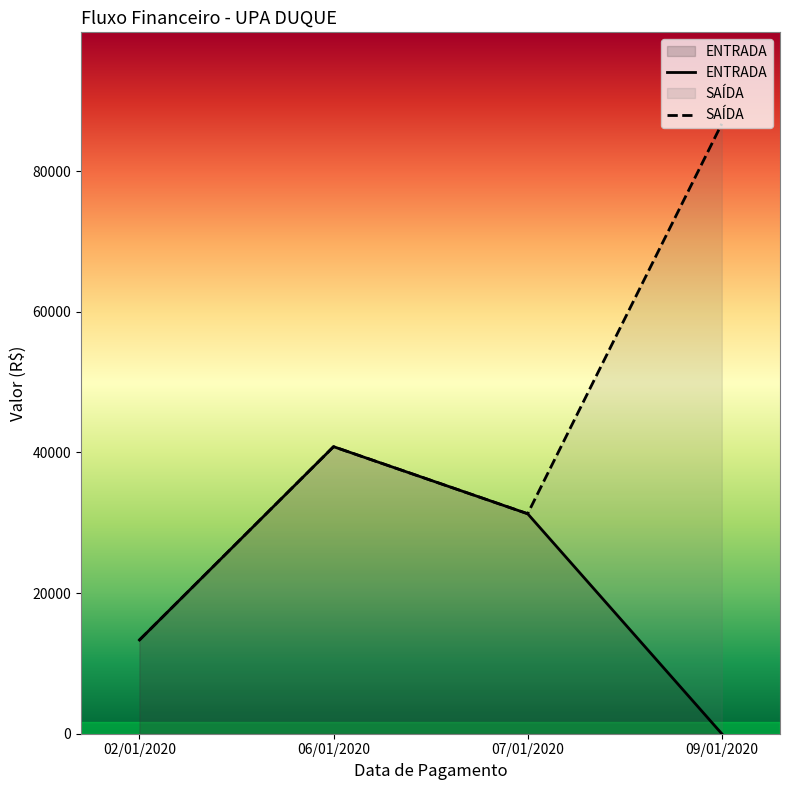

Reading left to right, list all the values displayed in this chart.

ENTRADA: 02/01/2020=13326.5	06/01/2020=40820.0	07/01/2020=31284.4	09/01/2020=0.0
SAÍDA: 02/01/2020=13326.5	06/01/2020=40820.0	07/01/2020=31284.4	09/01/2020=86733.8